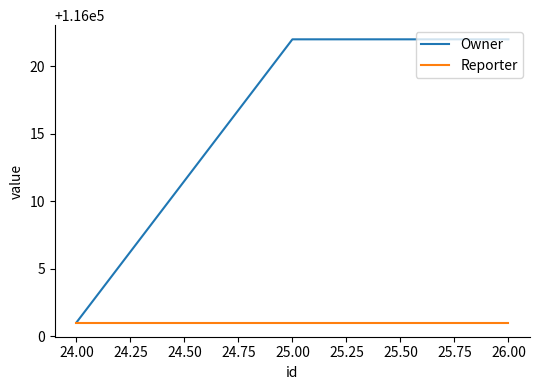

True or false: Reporter has a value of 116001 at 24.00.

True